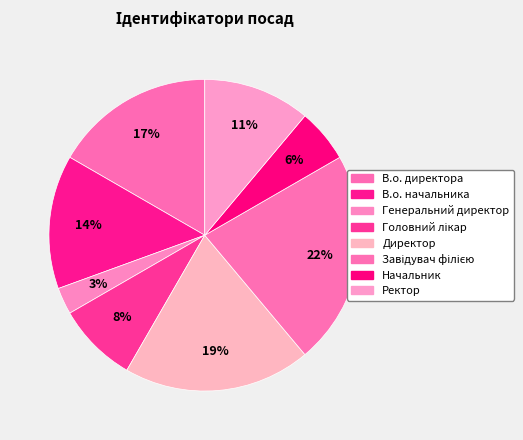

To the nearest percent, what is the average slice percentage?

12%